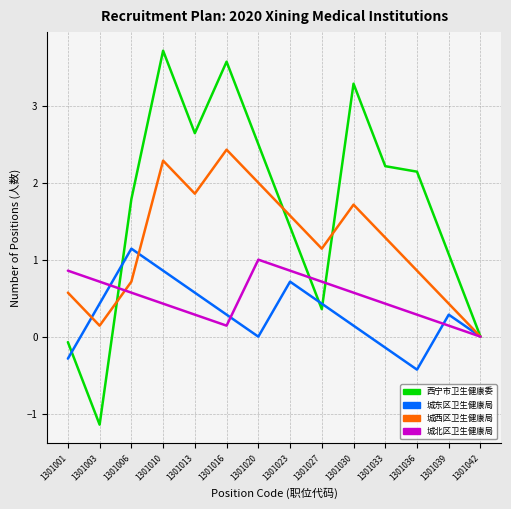

The 城东区卫生健康局 series shows 0.1 at 1301030. True or false?

True